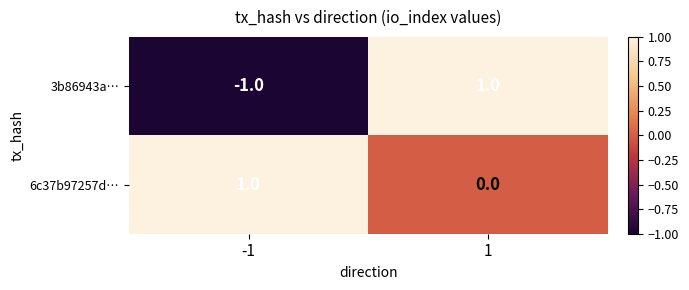

Is the value of 3b86943a… at 1 greater than the value of 6c37b97257d… at 1?

Yes